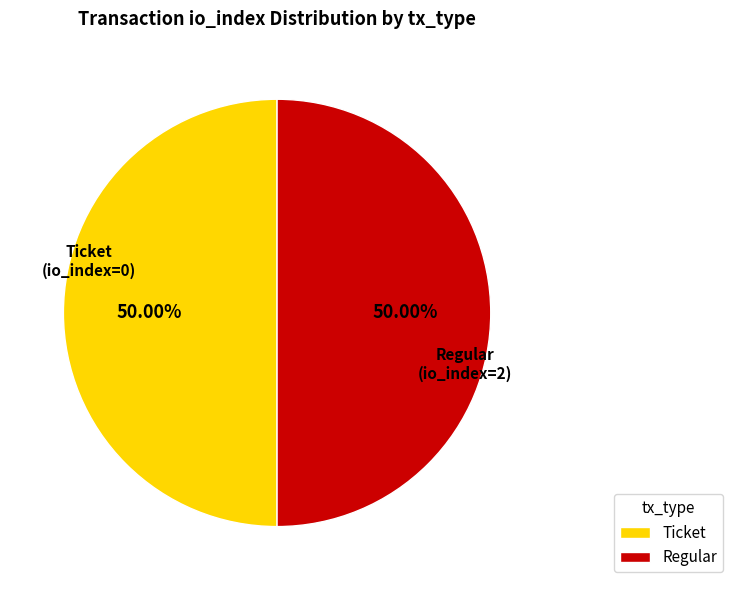

Do Regular and Ticket together represent more than half of the pie?

Yes